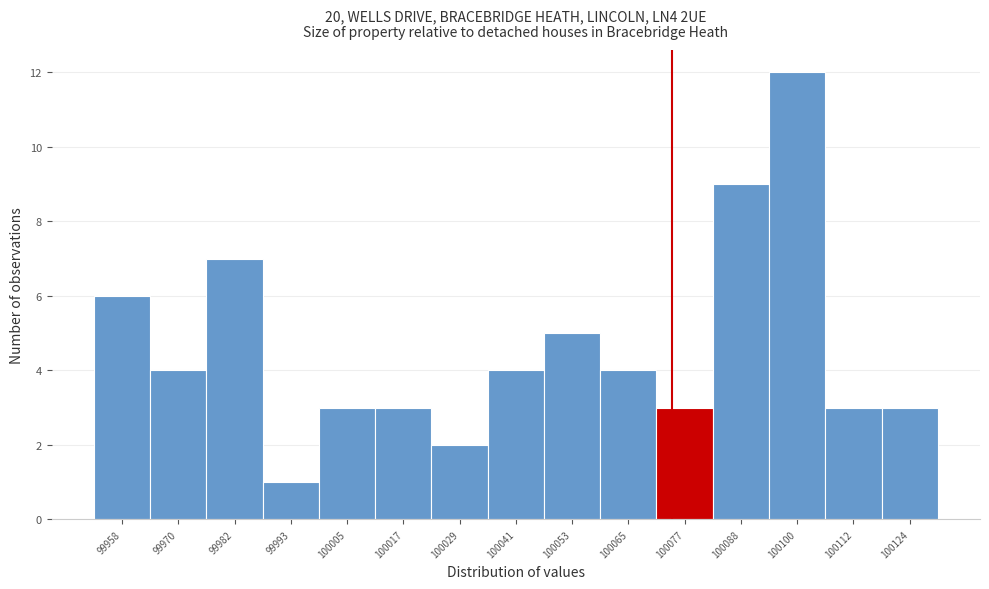

Reading left to right, list every bar in this chart as the range it spans on the x-axis followed by its height. Neither the bar edges nor the heights are printed on the chart, so give them approximately, as read against the axes.

99952 to 99964: 6
99964 to 99976: 4
99976 to 99988: 7
99988 to 100000: 1
100000 to 100012: 3
100012 to 100024: 3
100024 to 100036: 2
100036 to 100046: 4
100046 to 100058: 5
100058 to 100070: 4
100070 to 100082: 3
100082 to 100094: 9
100094 to 100106: 12
100106 to 100118: 3
100118 to 100130: 3